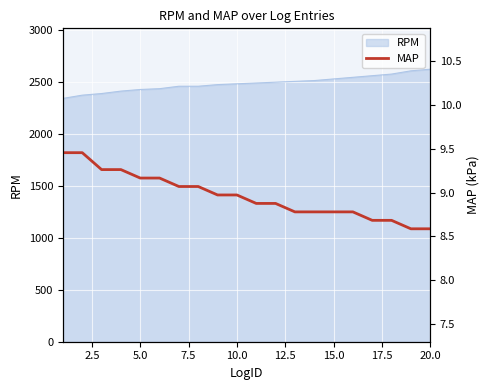

What is the sum of all values?

179.3